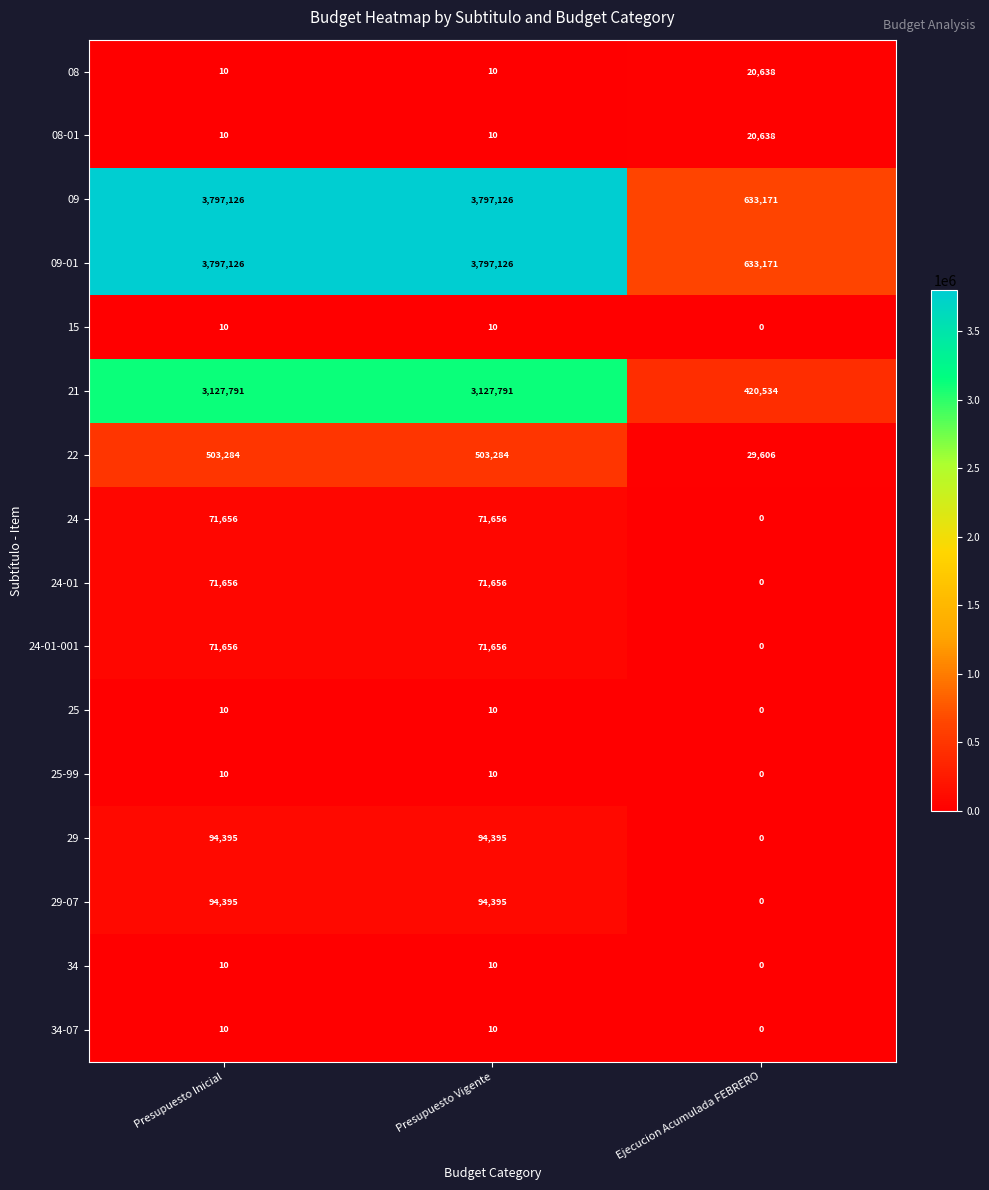

What is the sum of the 25-99 values at Ejecucion Acumulada FEBRERO and Presupuesto Vigente?

10